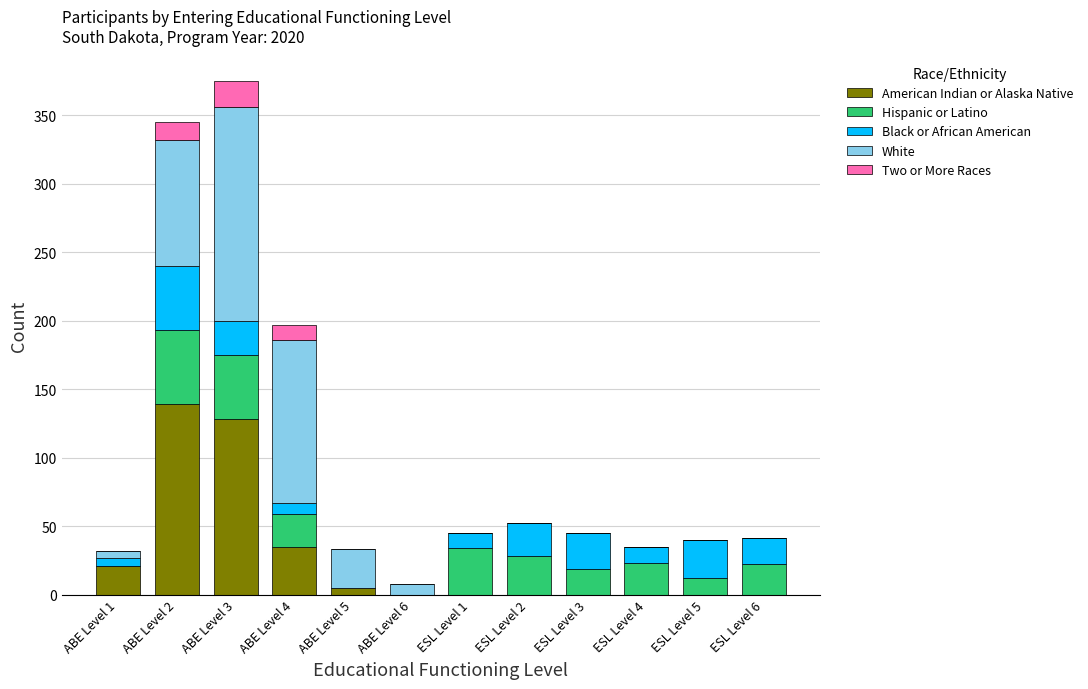

Which category has the highest value in the American Indian or Alaska Native series?

ABE Level 2